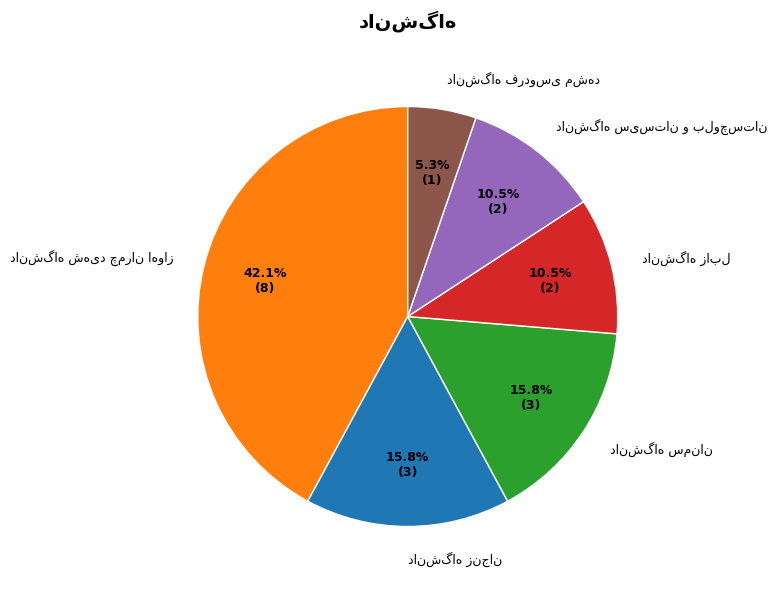

Is there a majority slice in this chart?

No